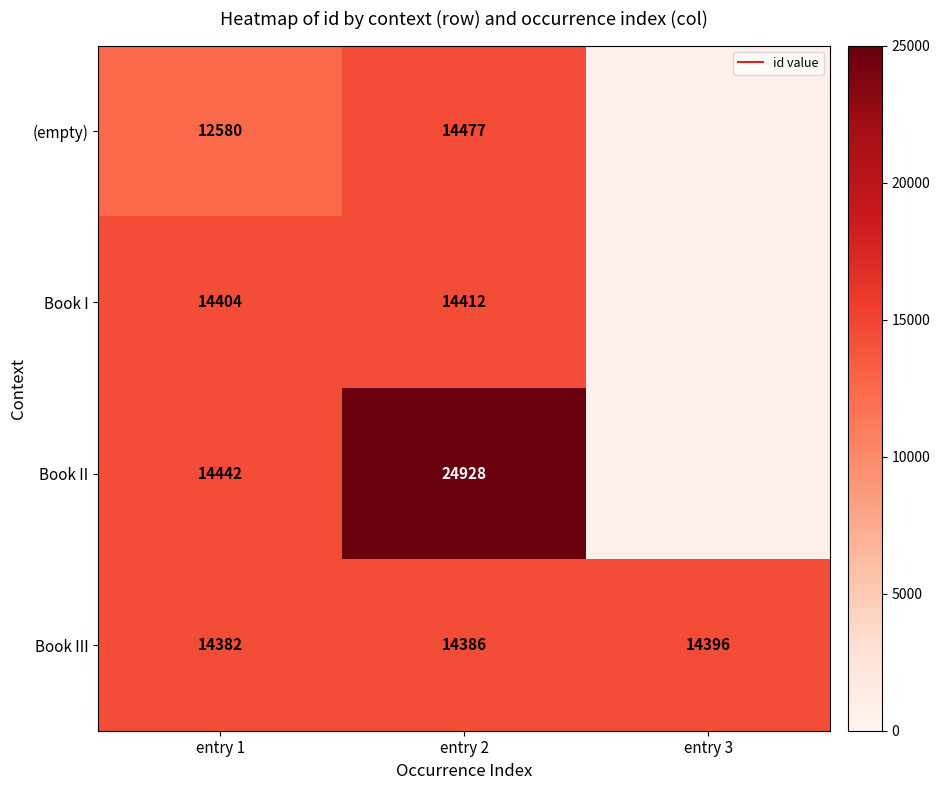

At which category is the sum across all series the highest?

entry 2